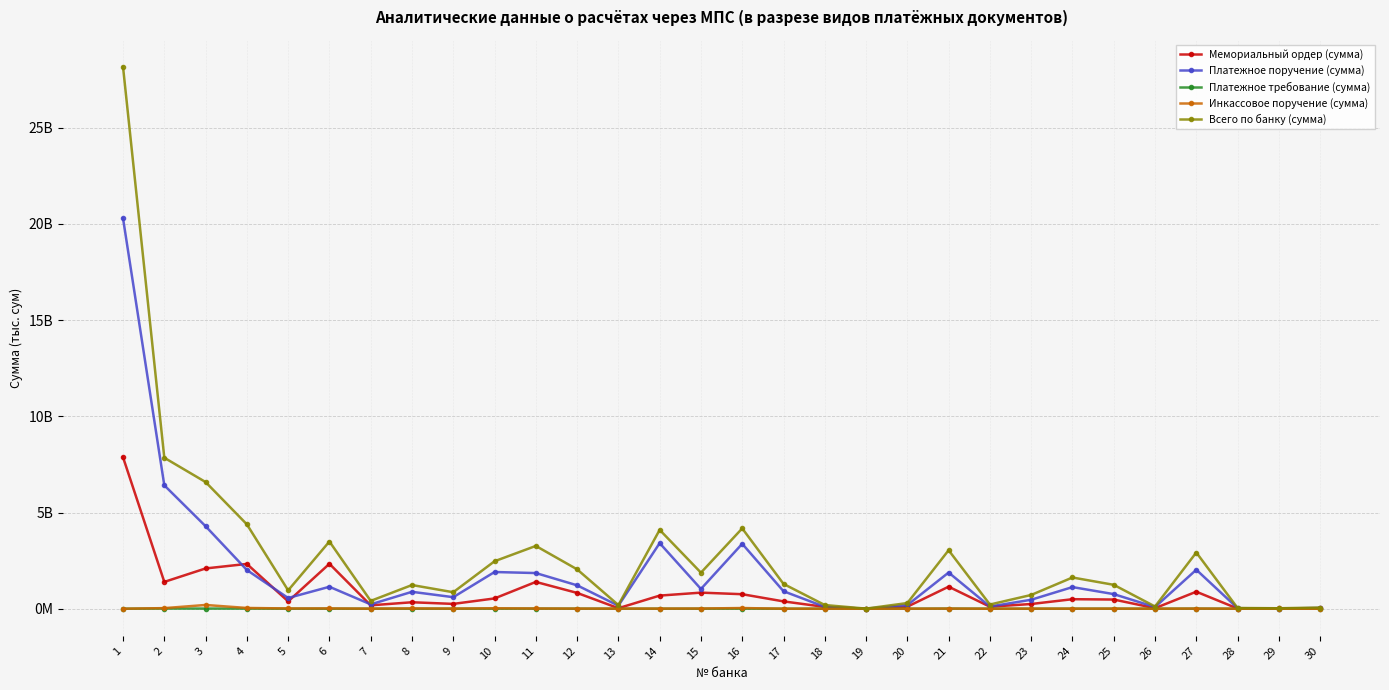

Which series has the largest total across all categories?

Всего по банку (сумма)